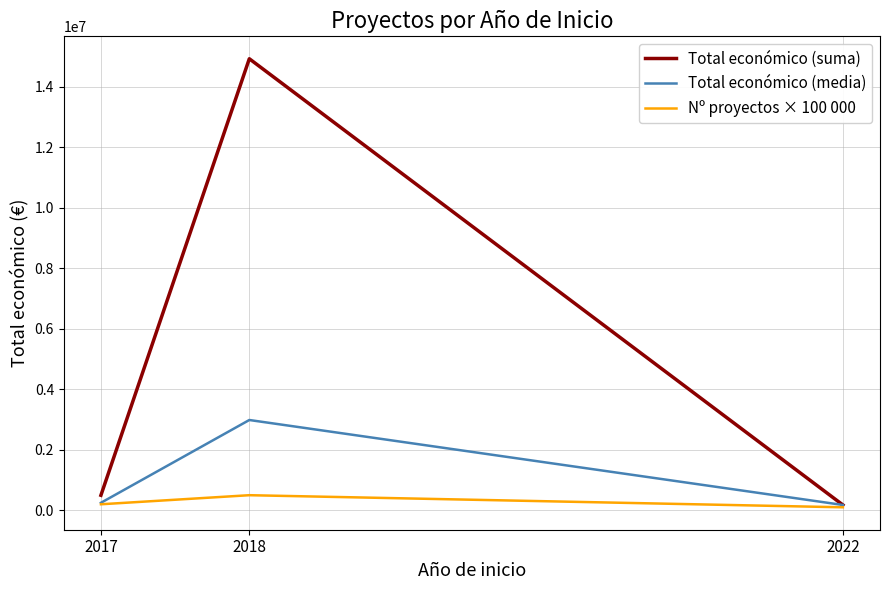

At which category does the chart reach its peak across all series?

2018